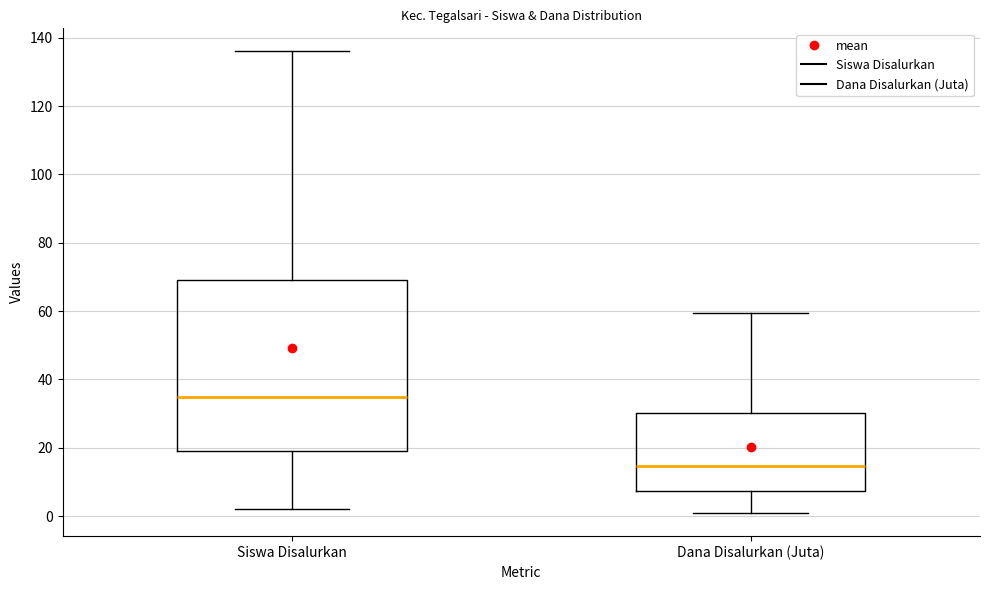

Reading left to right, read every box against the y-axis: the position of its median line, the range the box covers, and the ends of its whiskers. The values are not printed on the chart, so give them approximately, as read against the axis.

Siswa Disalurkan: median 36, box 20 to 70, whiskers 2 to 136
Dana Disalurkan (Juta): median 14, box 8 to 30, whiskers 0 to 60